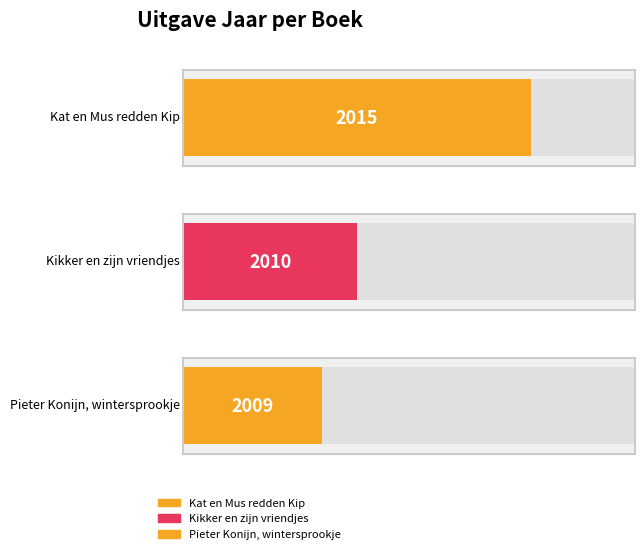

At which label is the value closest to 2012?

Kikker en zijn vriendjes